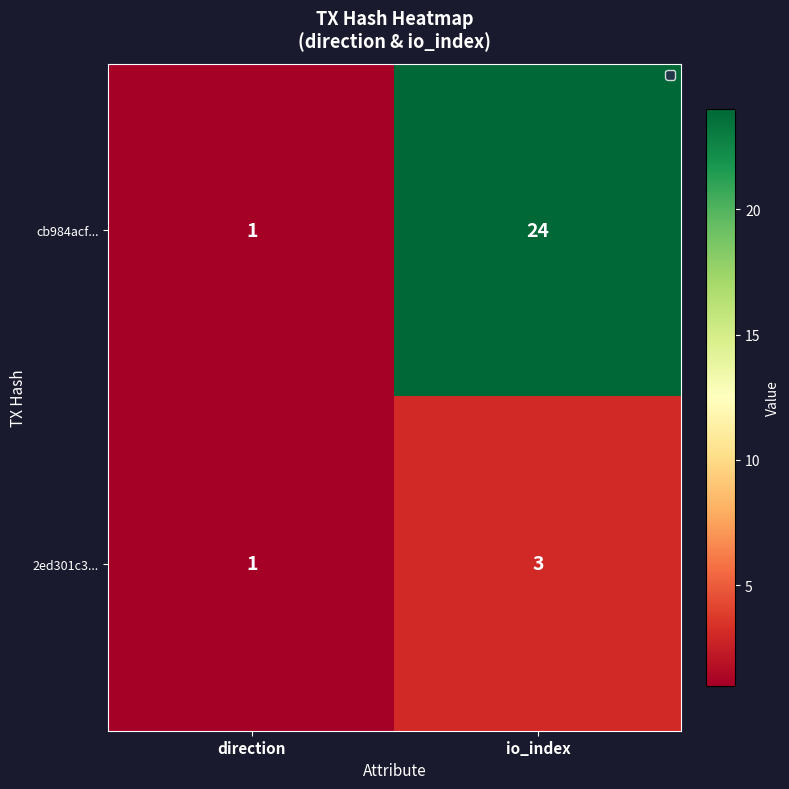

Rank the series by their maximum value, from lowest to highest.

2ed301c3..., cb984acf...